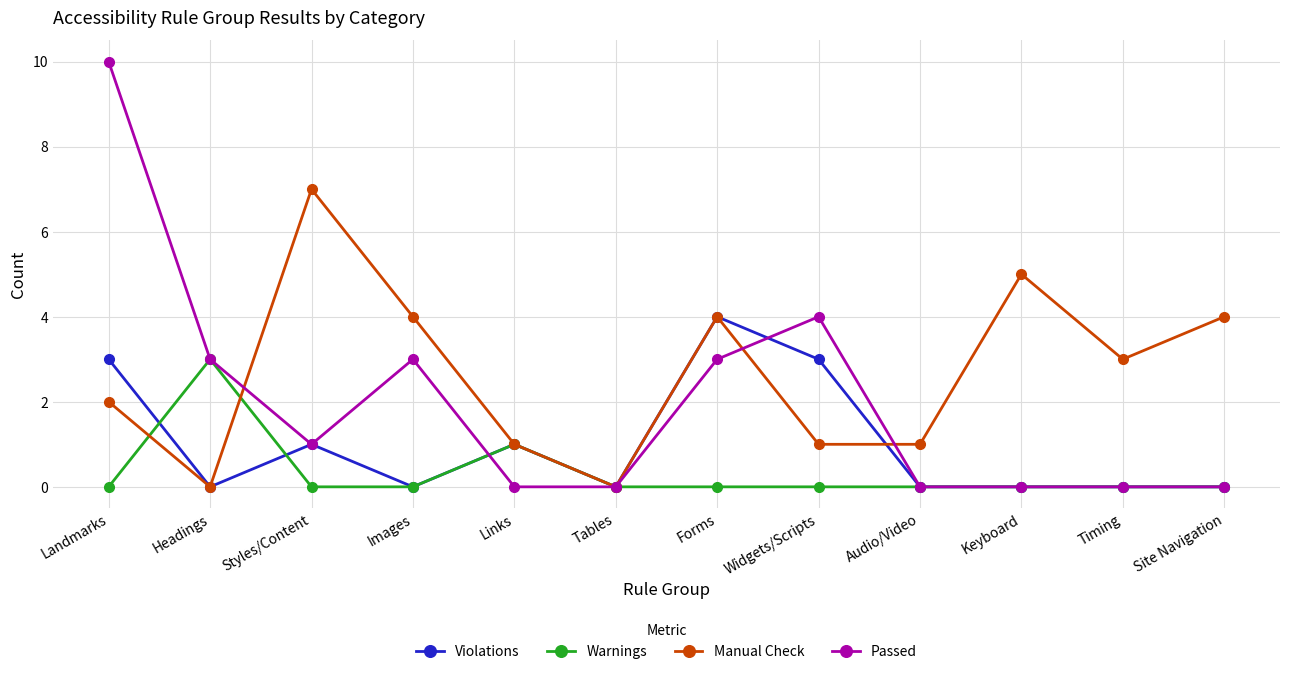

Is this an area chart (filled region under the line)?

No